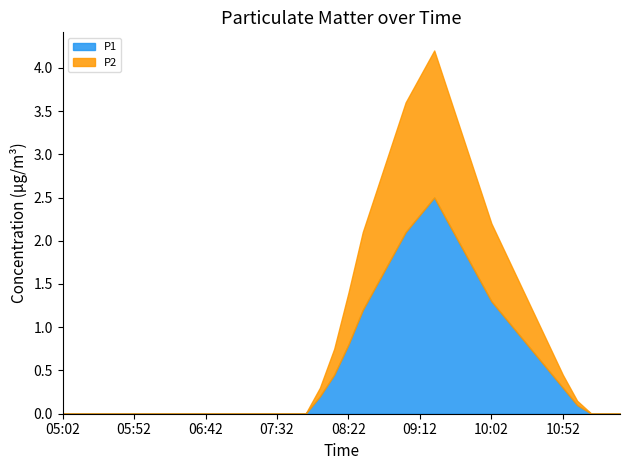

True or false: P2 and P1 intersect in this chart.

False